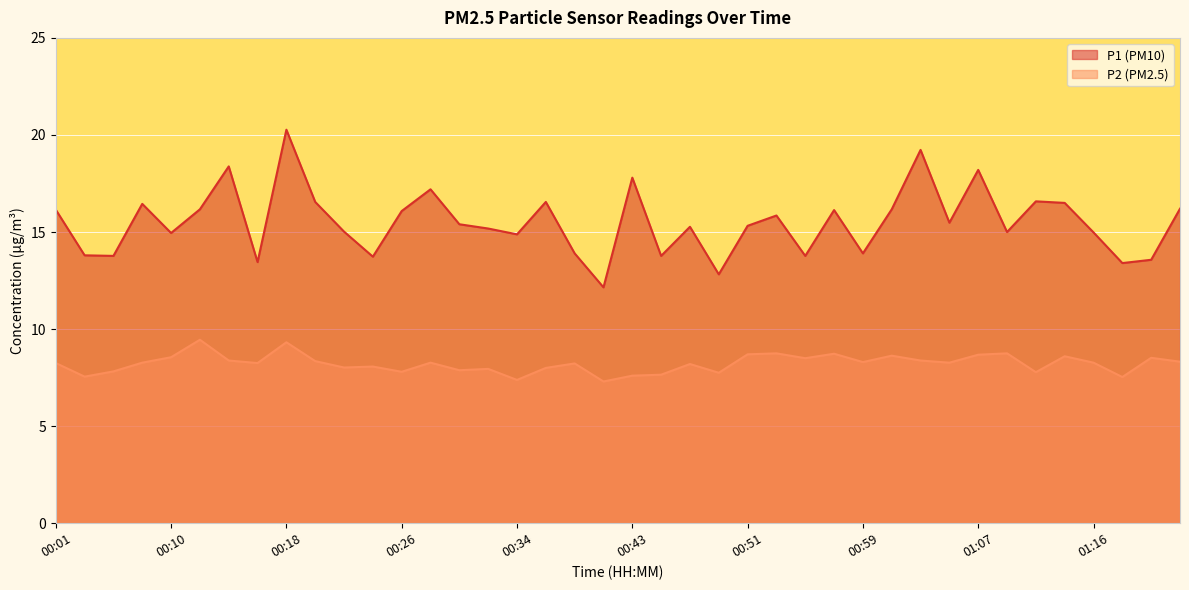

What is the value of the P1 point at the 32nd from the left?

15.5